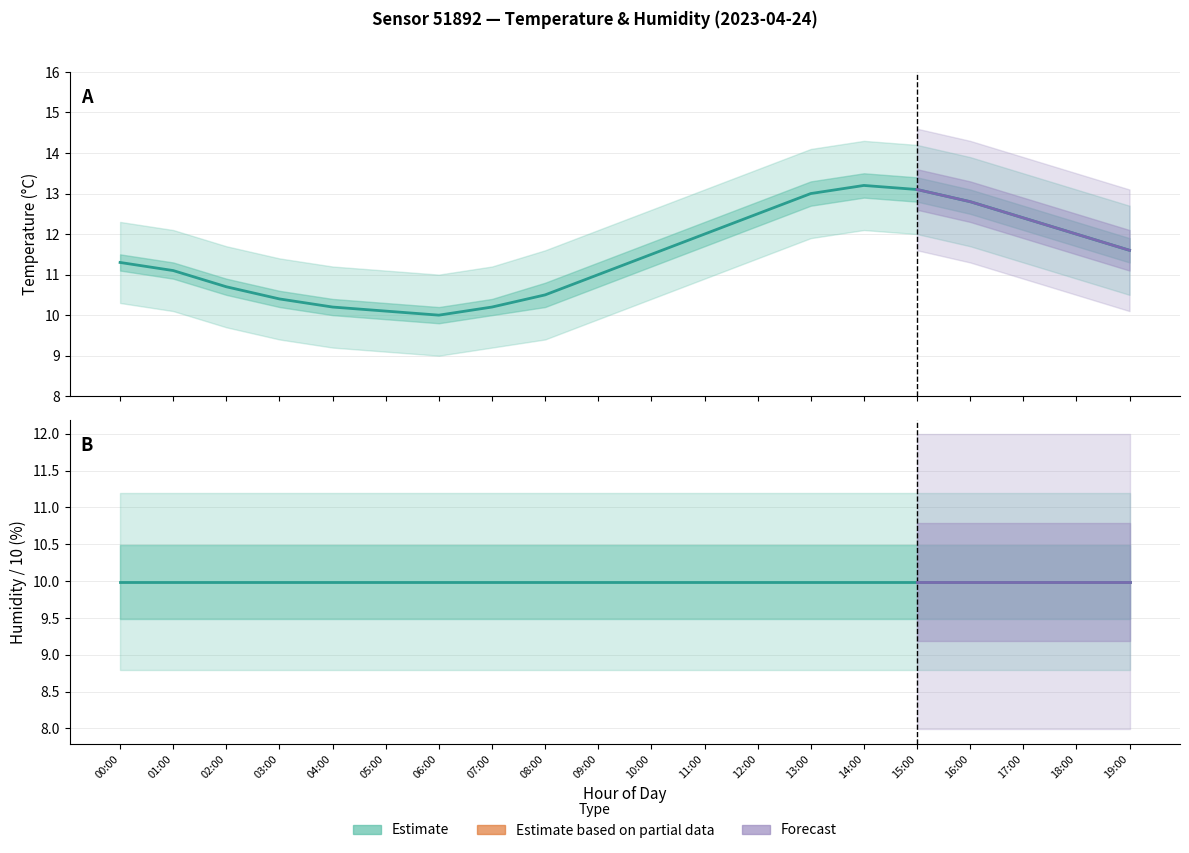

Is it true that humidity equals 15.5 at 14:00?

False